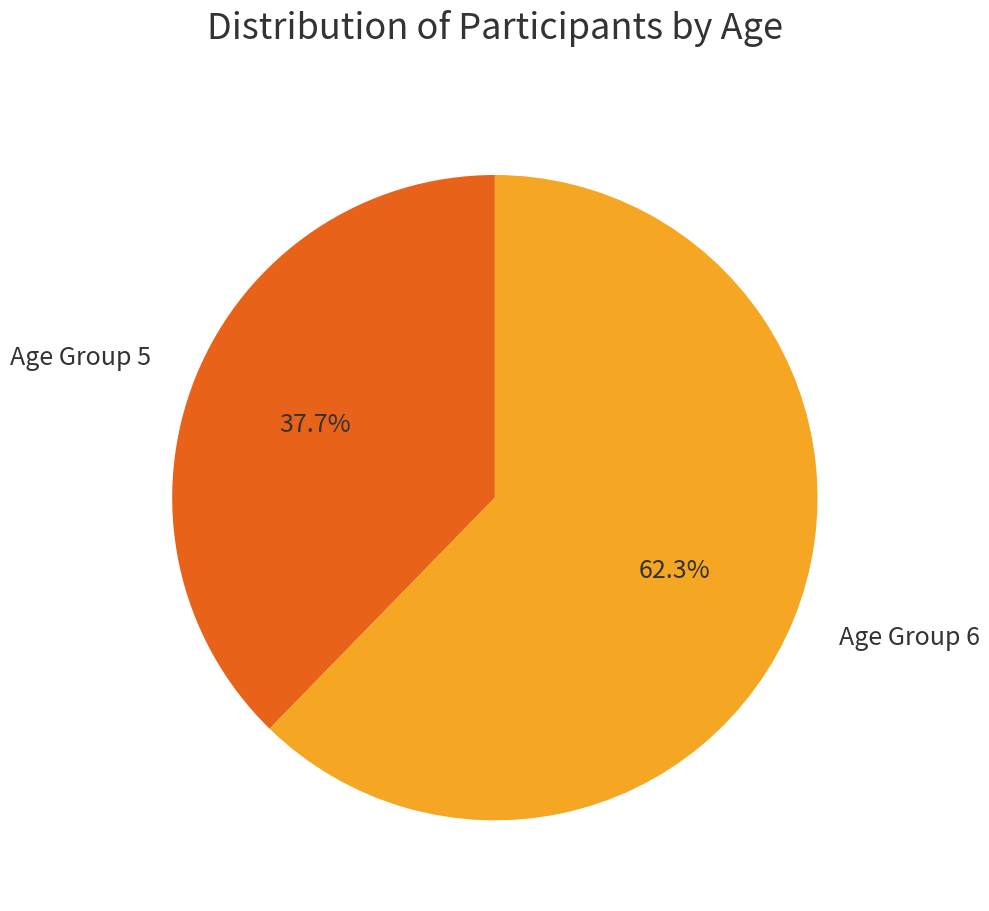

How many slices are in this pie chart?

2